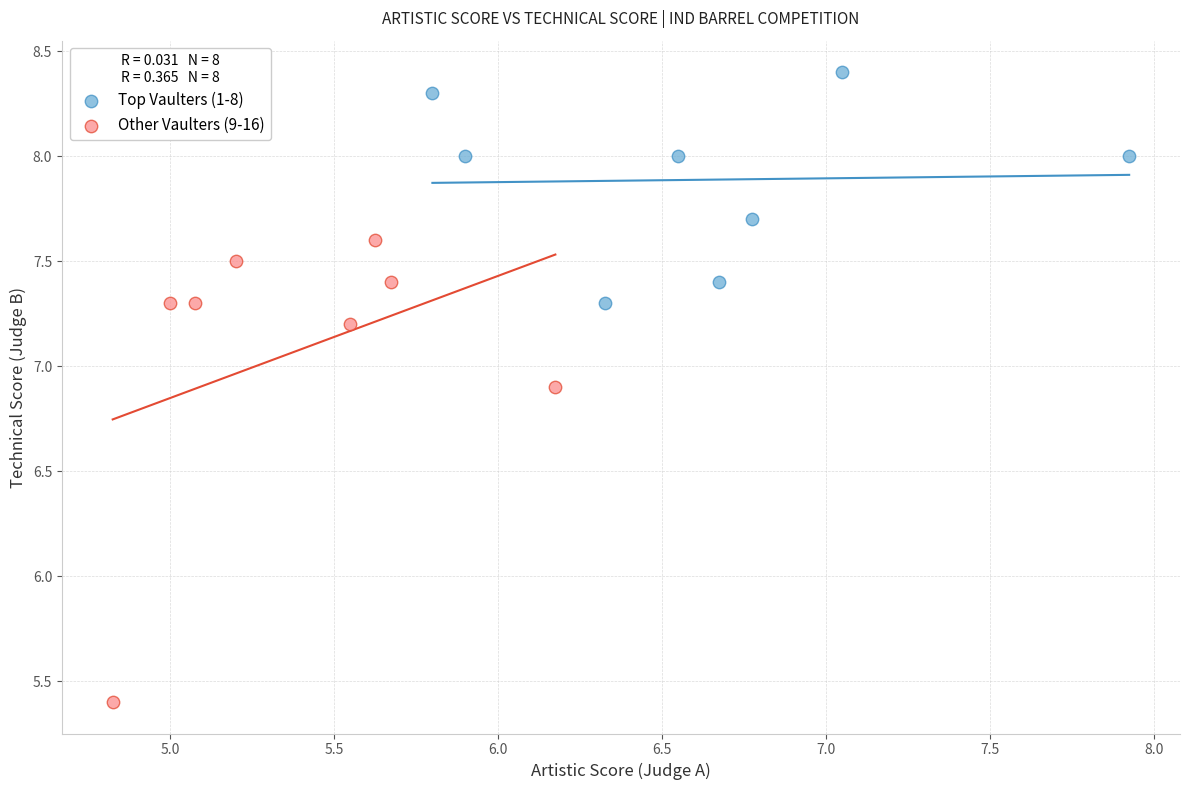

Which series contains the highest Y value?

Top Vaulters (1-8)